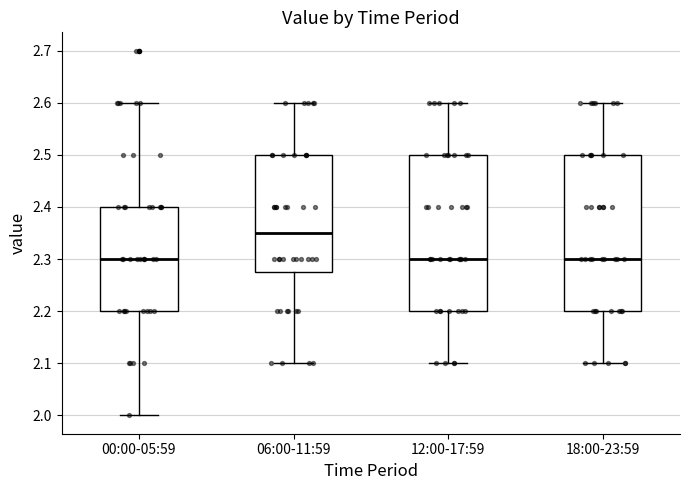

Where does the median line of the box for 18:00-23:59 sit on the y-axis? The values are not printed on the chart, so give them approximately, as read against the axis.

2.30